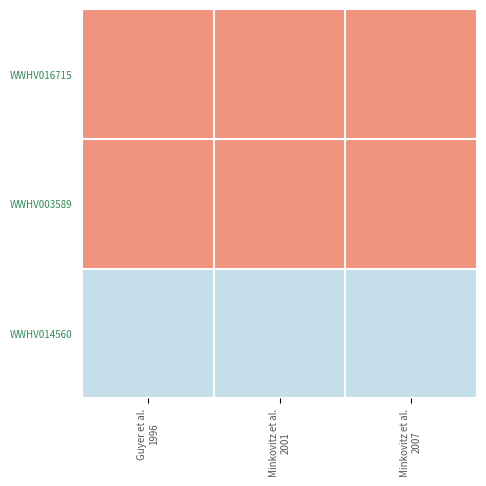

Reading left to right, transcribe all the data shown in this chart.

WWHV016715: Guyer et al.
1996=1.0	Minkovitz et al.
2001=1.0	Minkovitz et al.
2007=1.0
WWHV003589: Guyer et al.
1996=1.0	Minkovitz et al.
2001=1.0	Minkovitz et al.
2007=1.0
WWHV014560: Guyer et al.
1996=0.4	Minkovitz et al.
2001=0.4	Minkovitz et al.
2007=0.4